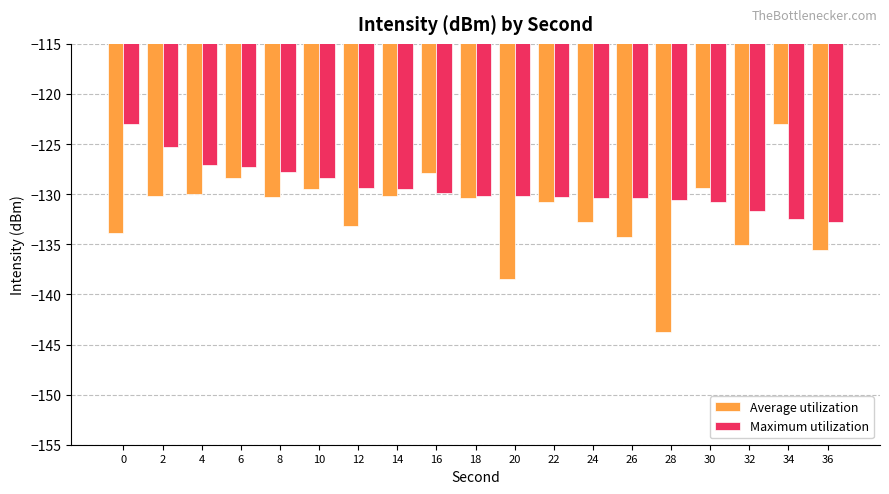

At which label is Maximum utilization closest to -127?

4